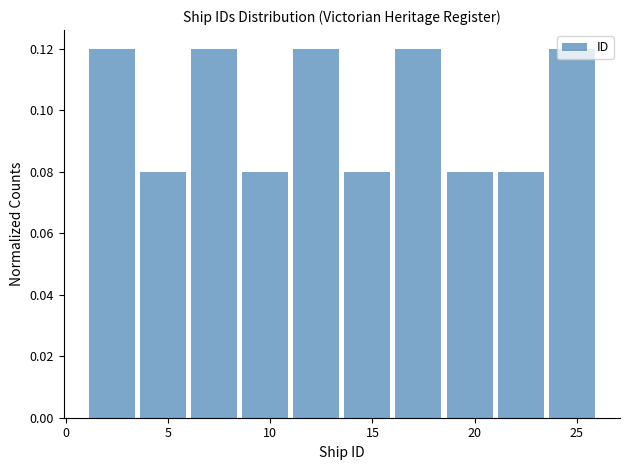

Reading left to right, transcribe this chart: for each bar, give the range it covers on the x-axis and its height. The values are not printed on the chart, so give them approximately, as read against the axis.

1.0 to 3.5: 0.12
3.5 to 6.0: 0.08
6.0 to 8.5: 0.12
8.5 to 11.0: 0.08
11.0 to 13.5: 0.12
13.5 to 16.0: 0.08
16.0 to 18.5: 0.12
18.5 to 21.0: 0.08
21.0 to 23.5: 0.08
23.5 to 26.0: 0.12